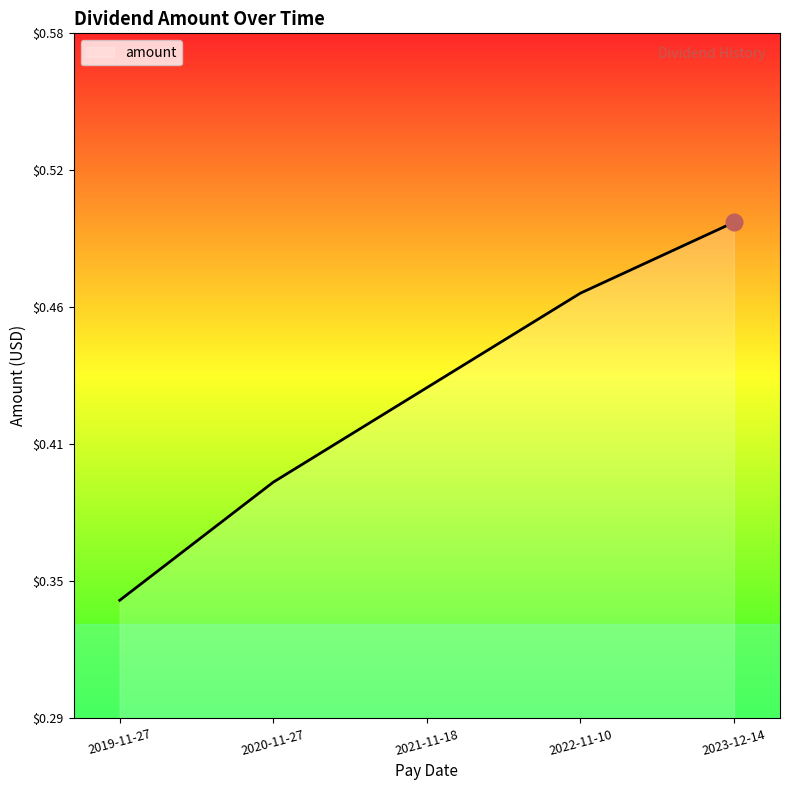

What is the difference between the second highest and minimum values?

0.1